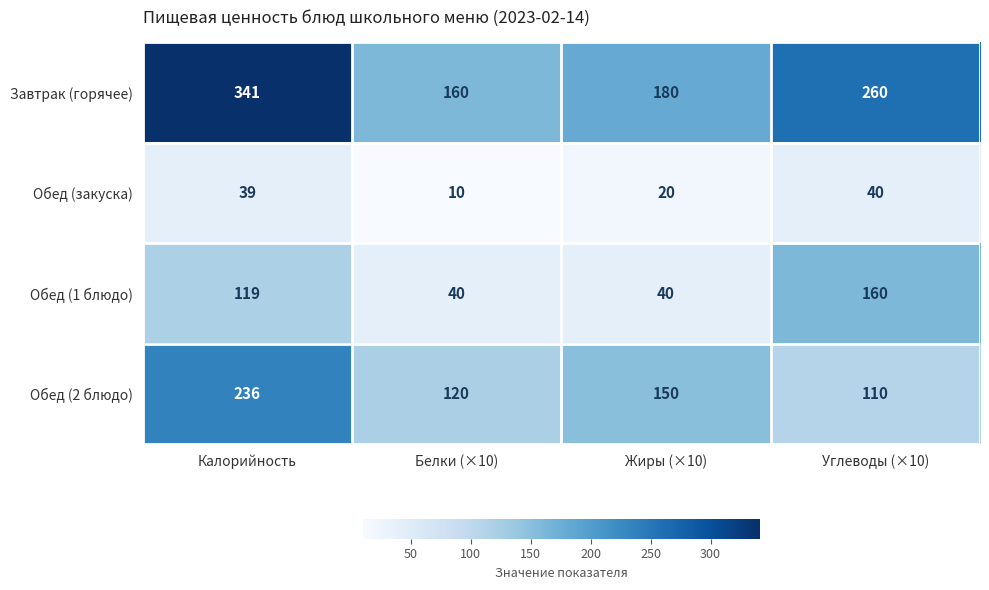

Reading left to right, what are all the values shown in this chart?

Завтрак (горячее): 341	160	180	260
Обед (закуска): 39	10	20	40
Обед (1 блюдо): 119	40	40	160
Обед (2 блюдо): 236	120	150	110